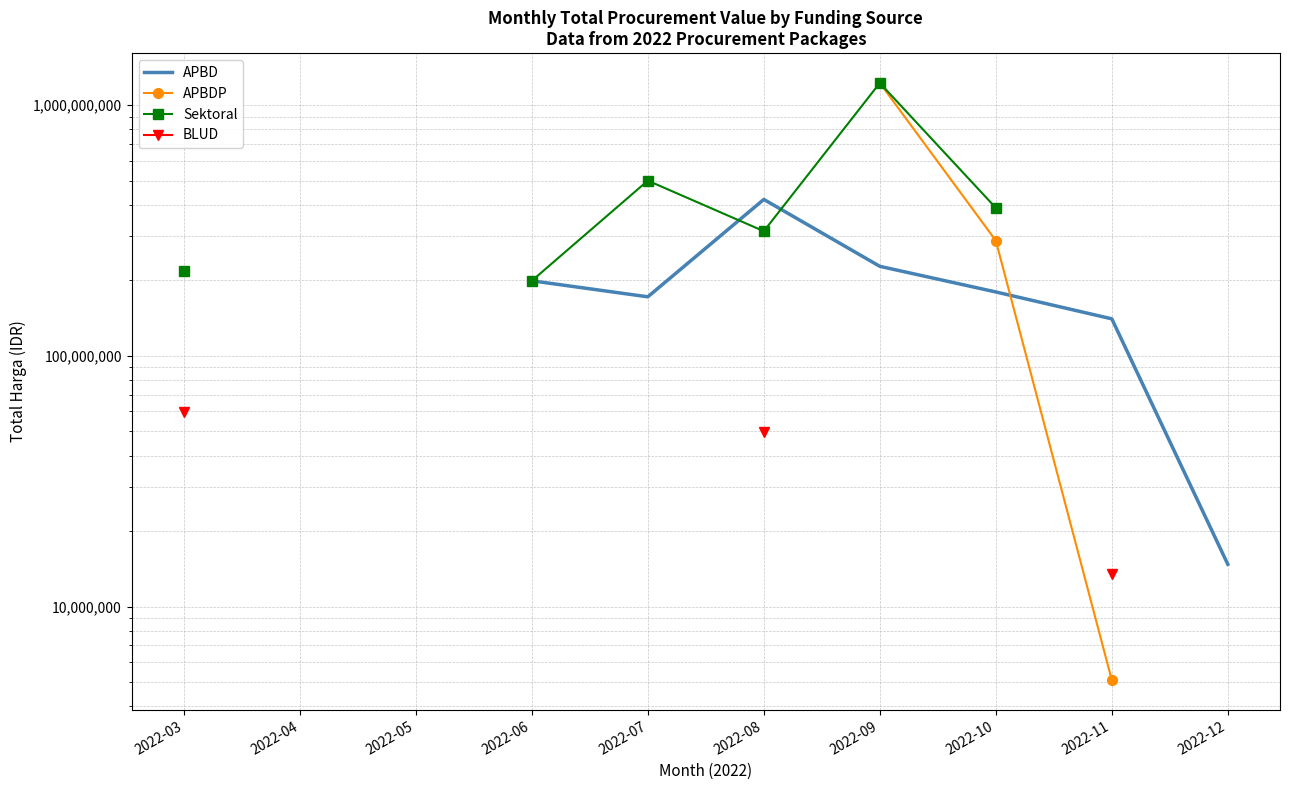

Between 2022-08 and 2022-11, which series saw the biggest shift?

APBD